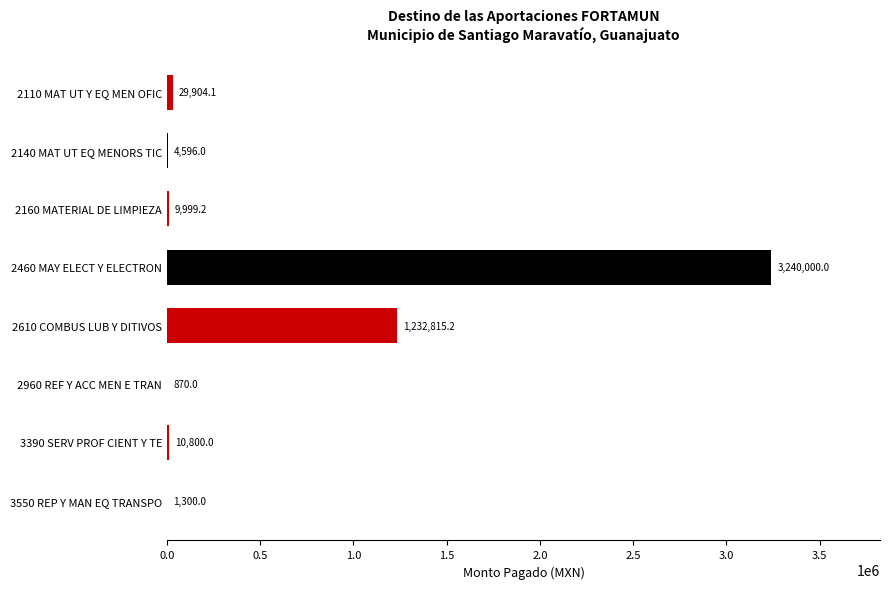

Which category has the highest value across all series?

2460 MAY ELECT Y ELECTRON